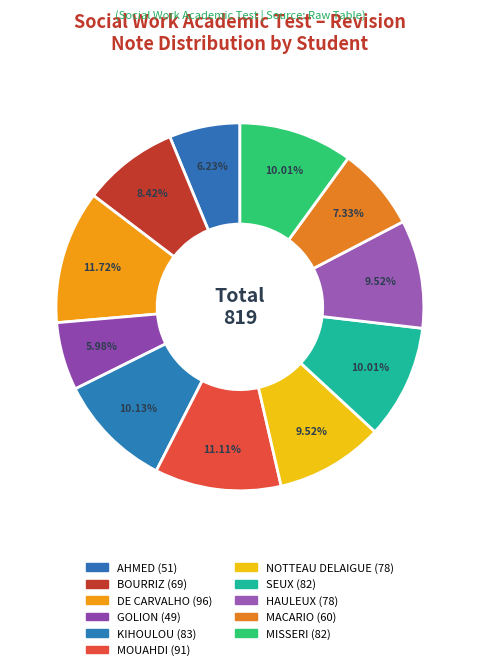

How many slices are in this pie chart?

11